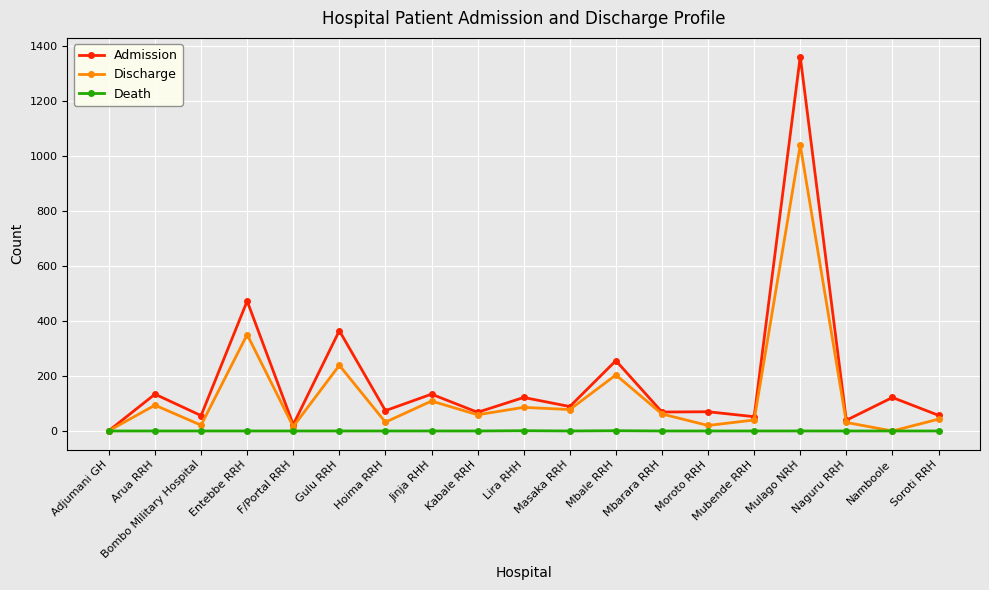

The value of Discharge at Namboole is 329. True or false?

False